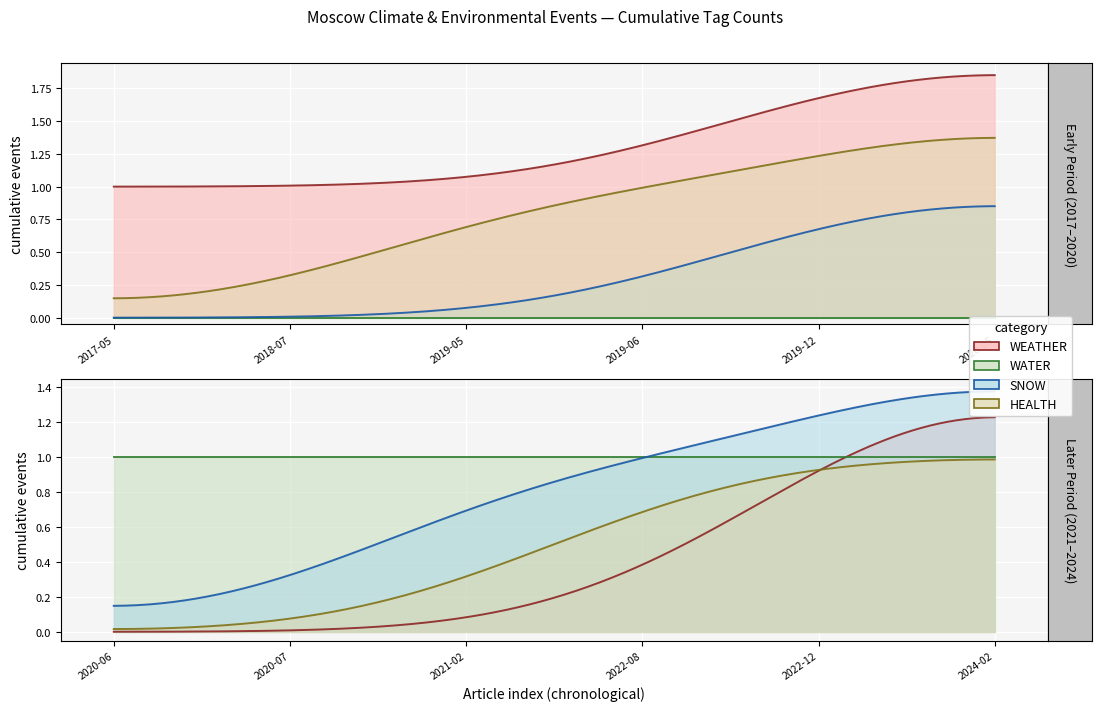

What is the label of the 7th point from the right?

2020-05-19